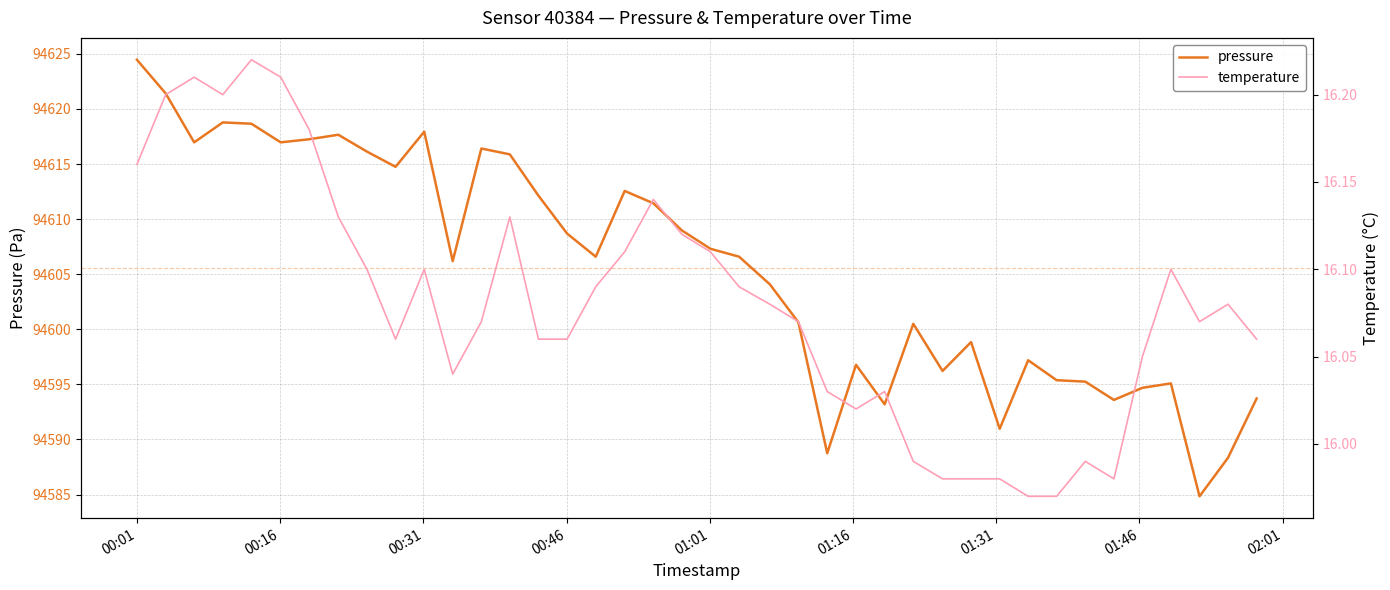

What is the lowest value of the pressure series?

94584.8